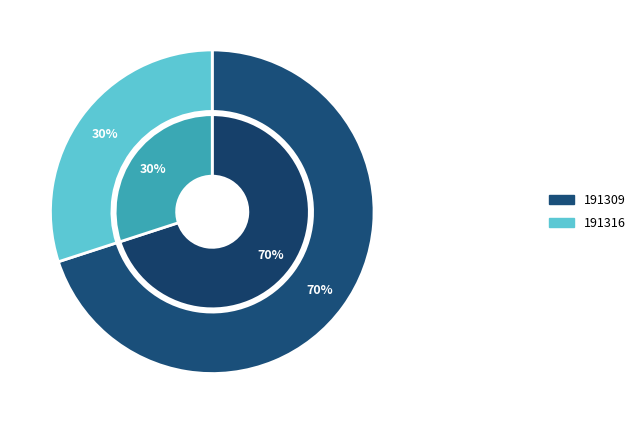

To the nearest percent, what is the average slice percentage?

50%